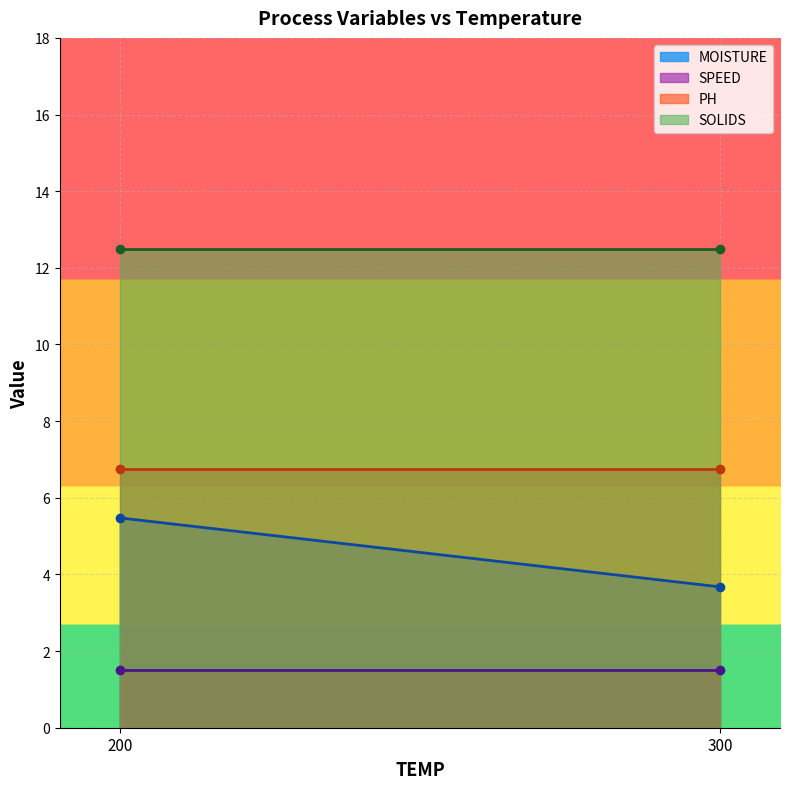

Which series has the widest spread of values?

MOISTURE